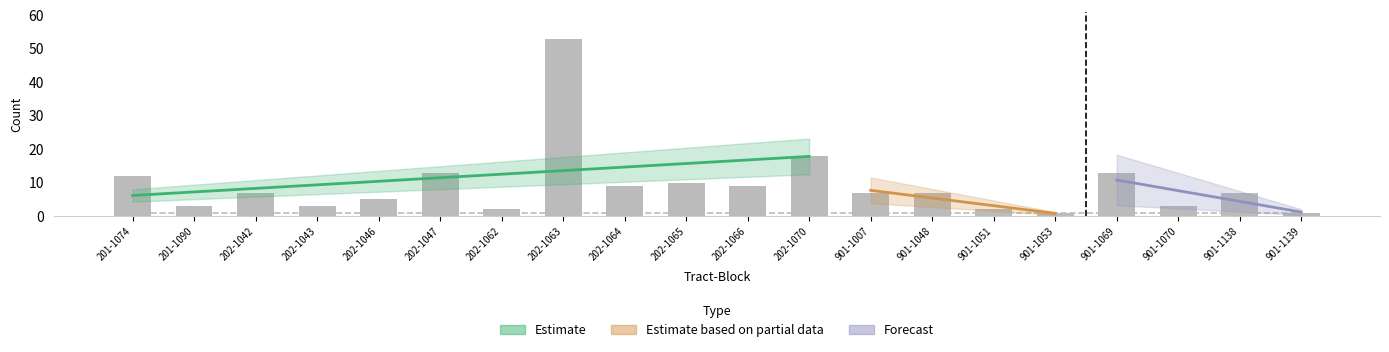

True or false: pctblk has a value of 14.6 at 901-1051.

False